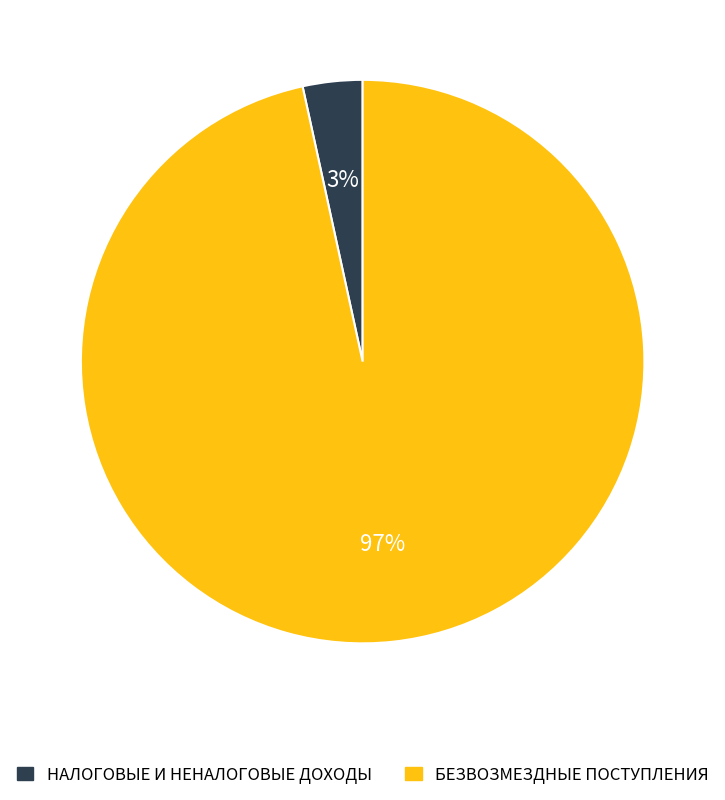

Combined, do БЕЗВОЗМЕЗДНЫЕ ПОСТУПЛЕНИЯ and НАЛОГОВЫЕ И НЕНАЛОГОВЫЕ ДОХОДЫ account for over 50%?

Yes